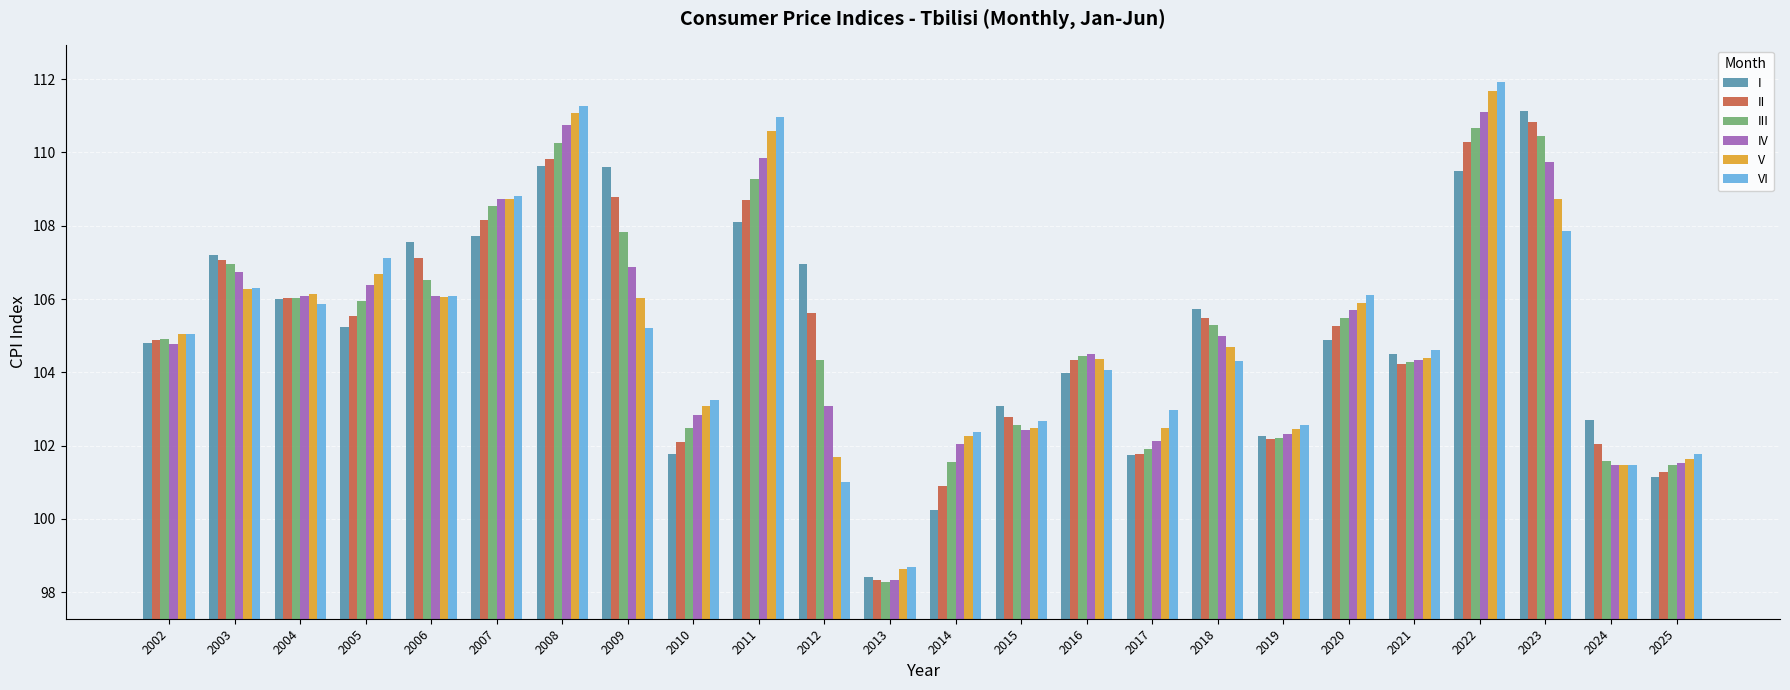

What is the total value across all series at 2008?

662.8